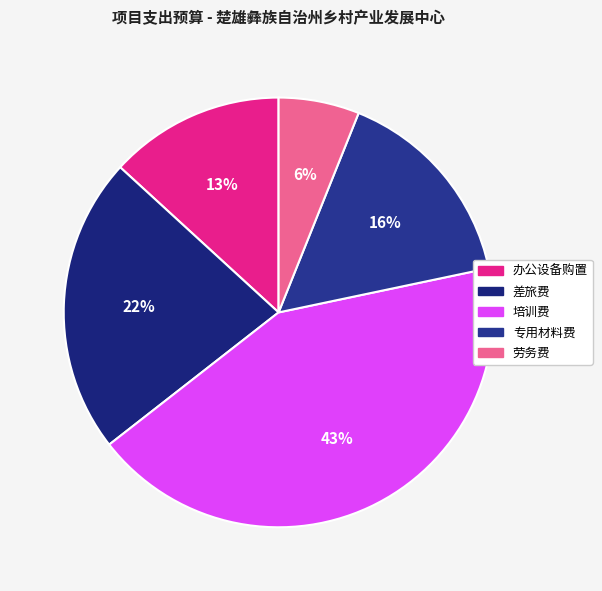

How many segments does this pie chart have?

5